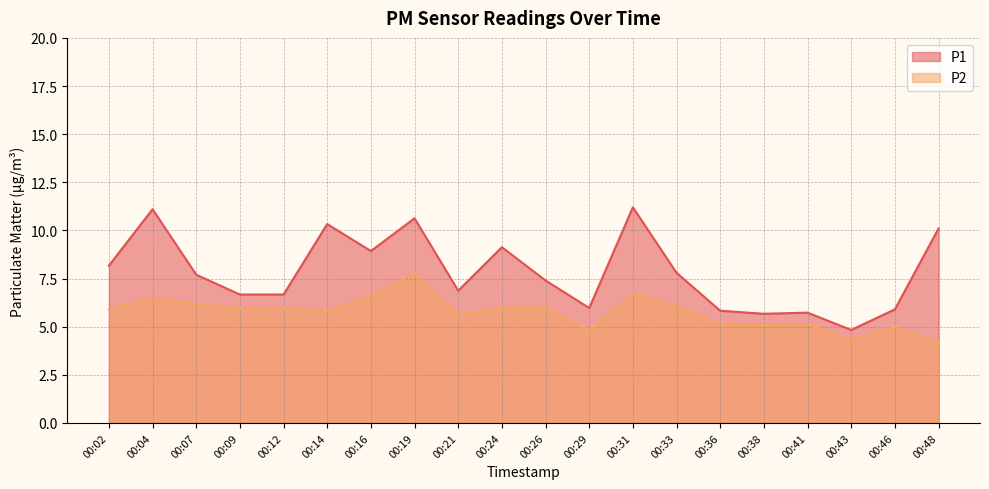

Is the value of P2 at 00:33 greater than the value of P1 at 00:16?

No